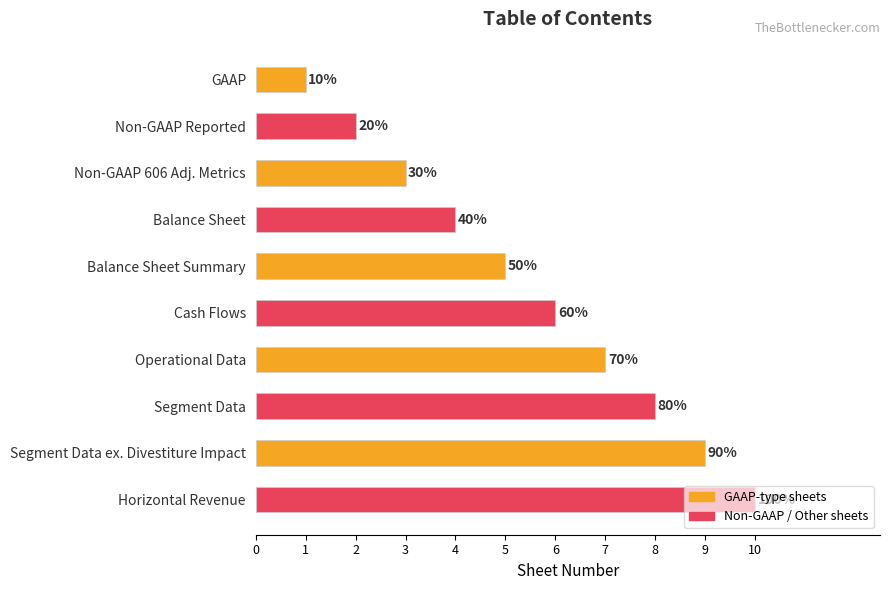

Are the bars horizontal?

Yes